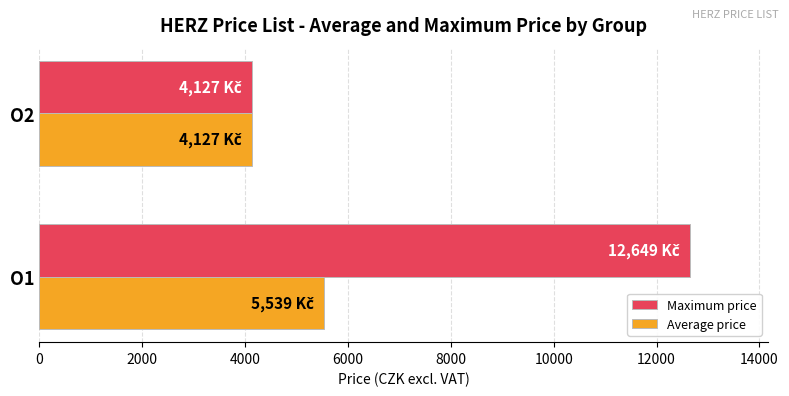

What is the minimum value for Maximum price?

4127